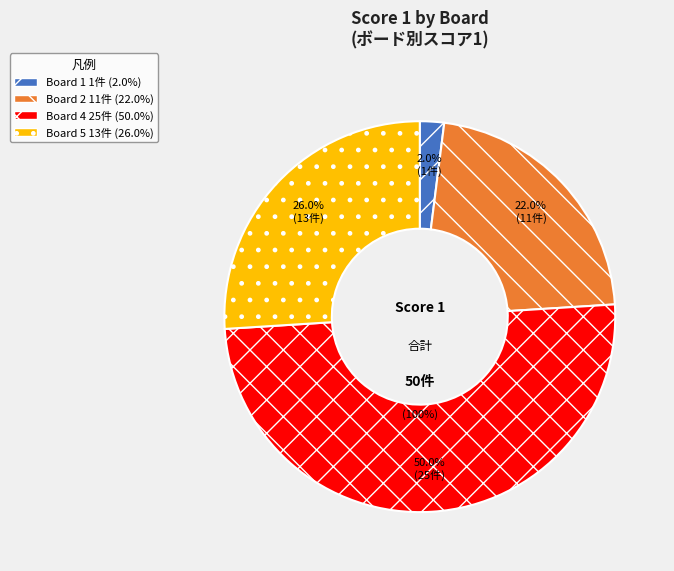

Count the number of slices in the pie.

5